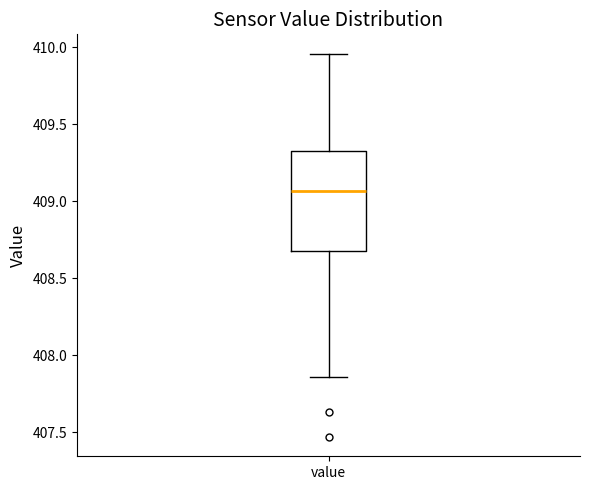

Where is the lower edge of the box for value on the y-axis? The values are not printed on the chart, so give them approximately, as read against the axis.

408.70